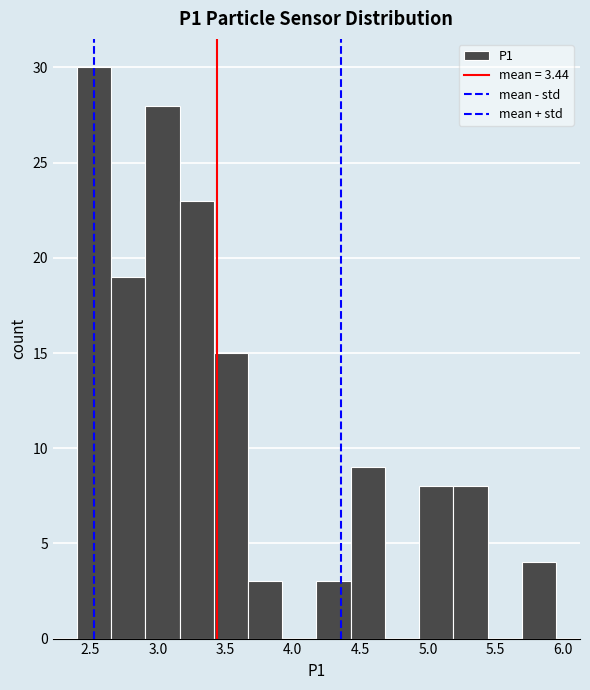

Reading left to right, list every bar in this chart as the range it spans on the x-axis followed by its height. Neither the bar edges nor the heights are printed on the chart, so give them approximately, as read against the axes.

2.40 to 2.65: 30
2.65 to 2.90: 19
2.90 to 3.15: 28
3.15 to 3.40: 23
3.40 to 3.65: 15
3.65 to 3.90: 3
3.90 to 4.20: 0
4.20 to 4.45: 3
4.45 to 4.70: 9
4.70 to 4.95: 0
4.95 to 5.20: 8
5.20 to 5.45: 8
5.45 to 5.70: 0
5.70 to 5.95: 4